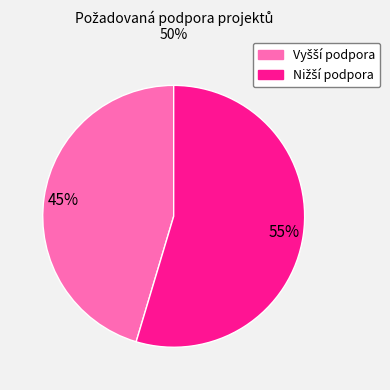

To the nearest percent, what is the average slice percentage?

50%